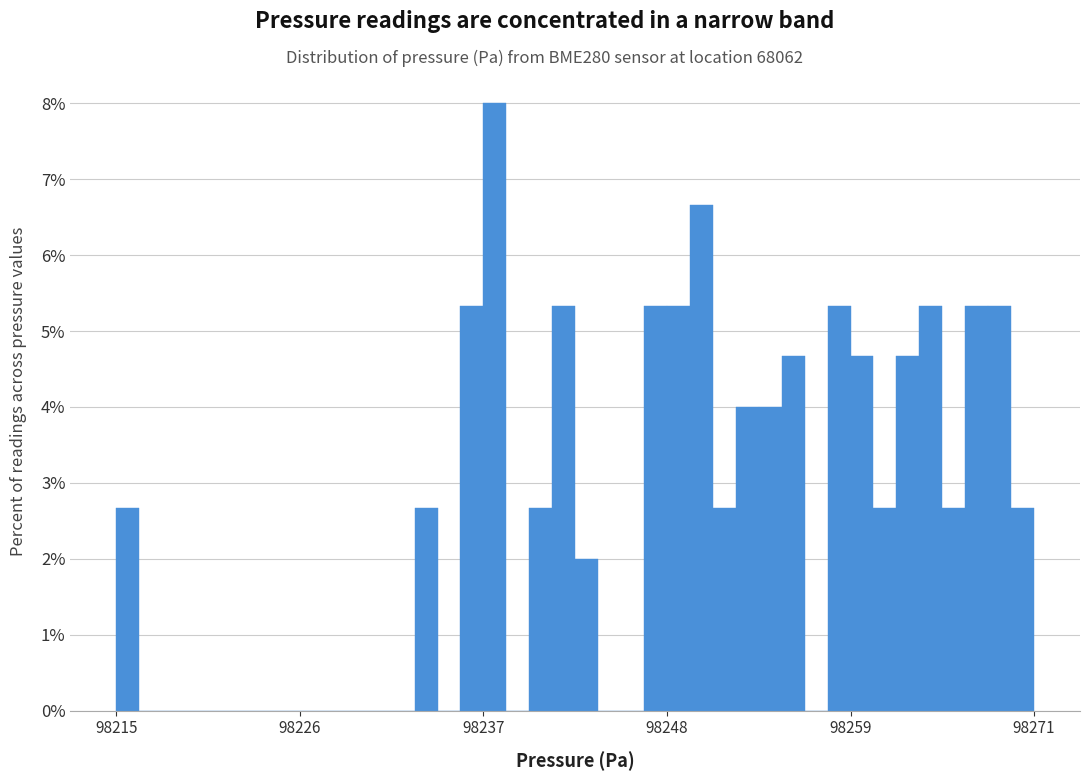

Around what value on the x-axis is the tallest bar? Give the approximate position of its centre, as read against the axis.

98238